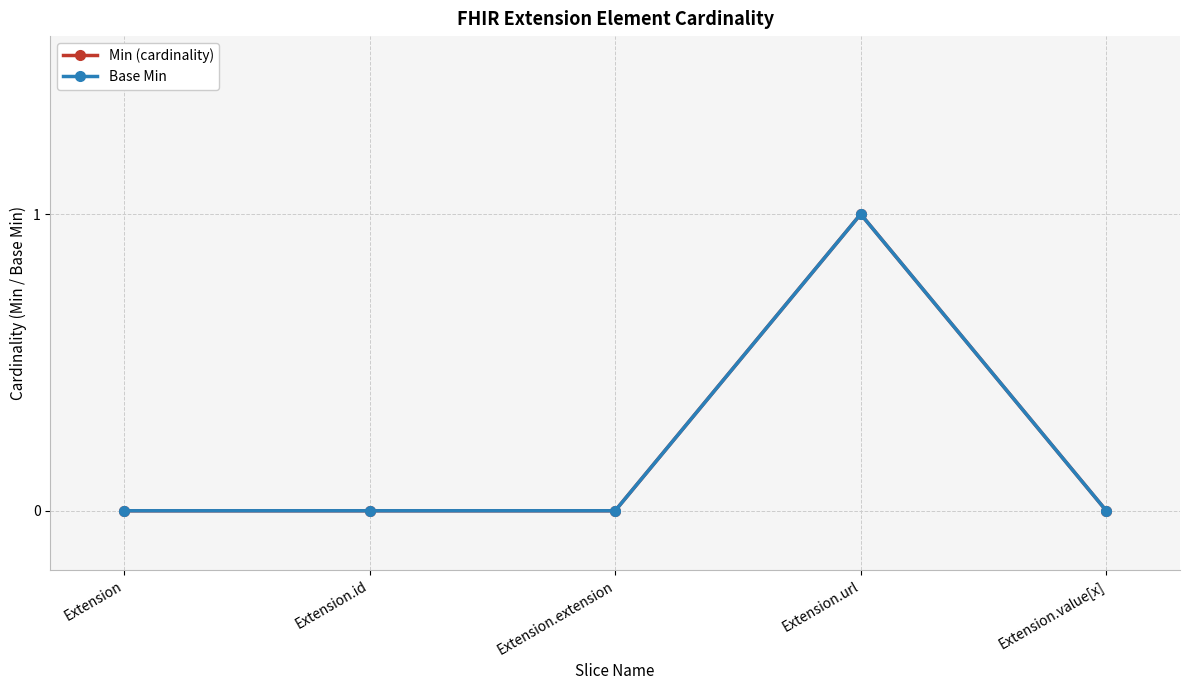

At which category is the sum across all series the highest?

Extension.url